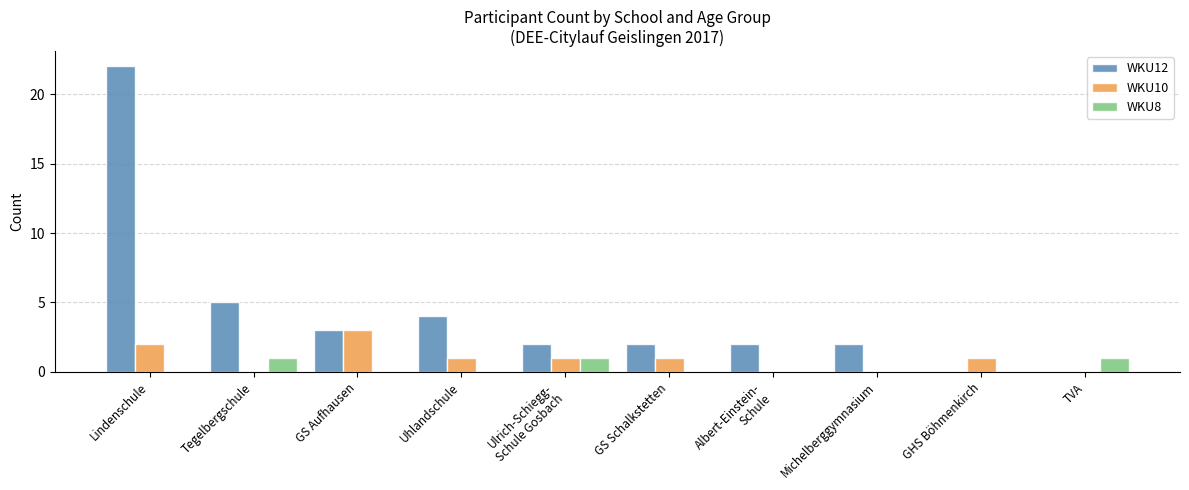

Does the chart contain stacked bars?

No